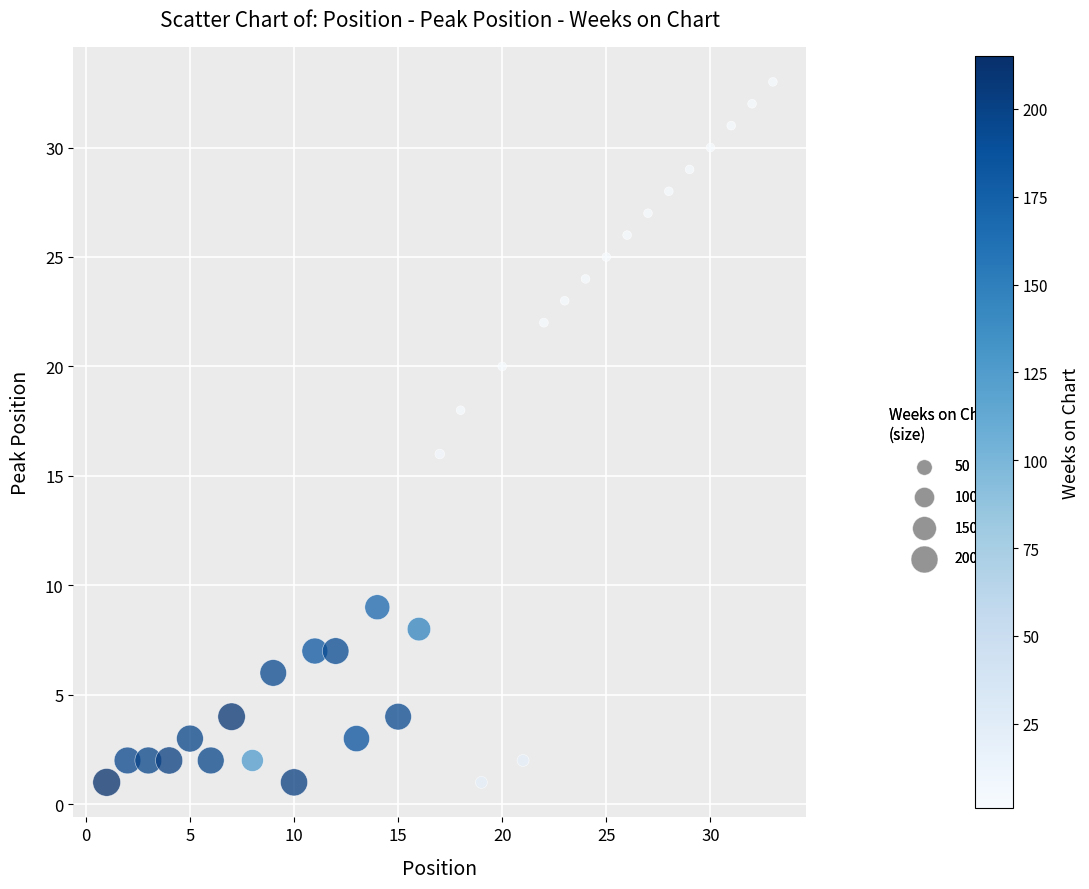

What is the range of X values (max minus min)?

32